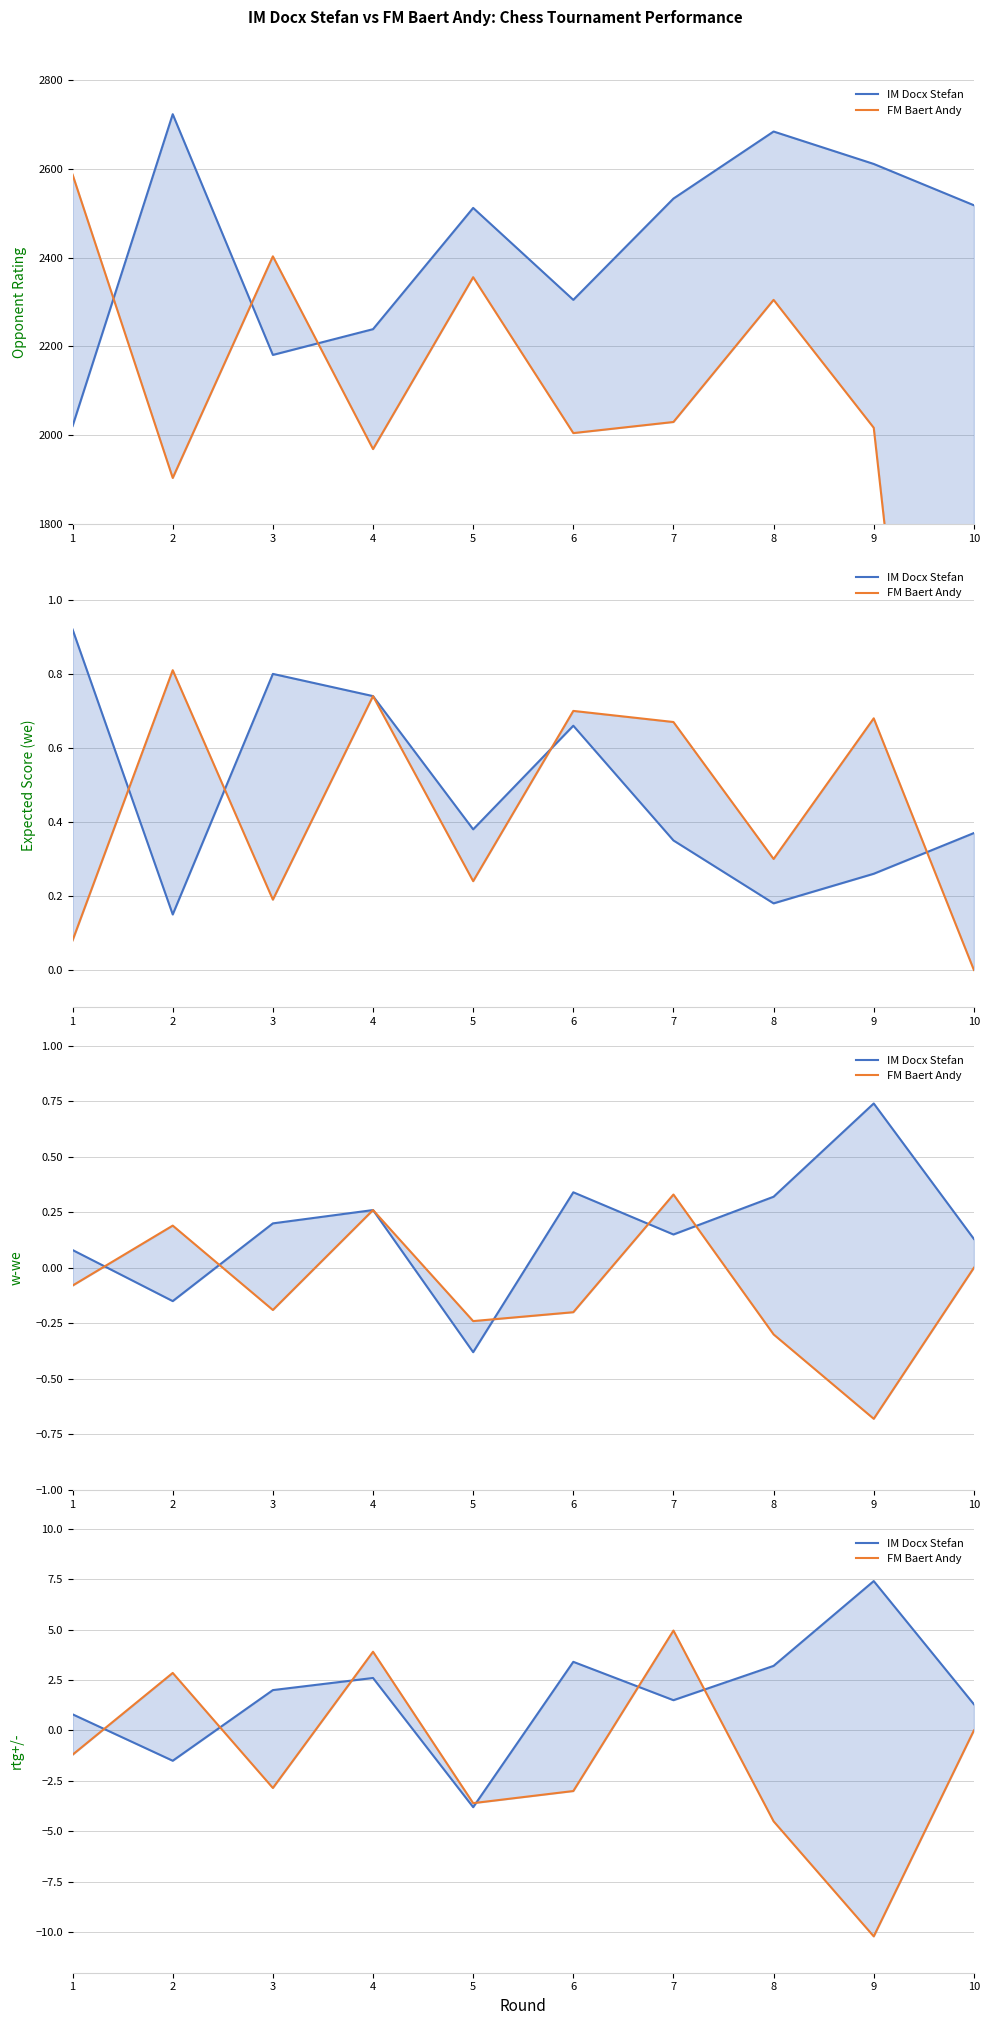

Between 5 and 10, which series saw the biggest shift?

IM Docx Stefan